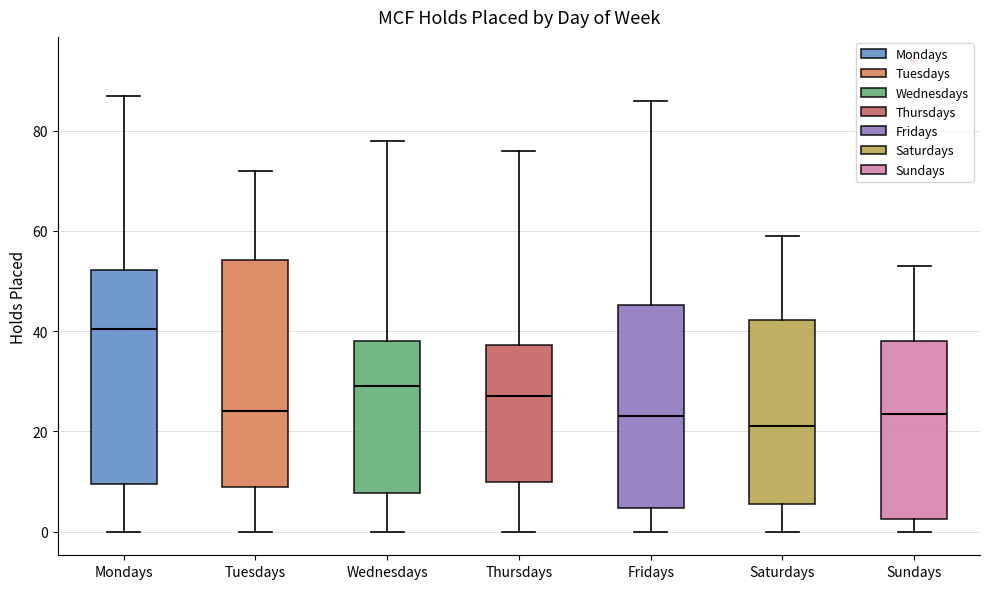

Comparing the boxes themselves (not the whiskers), which one is the tallest?

Tuesdays